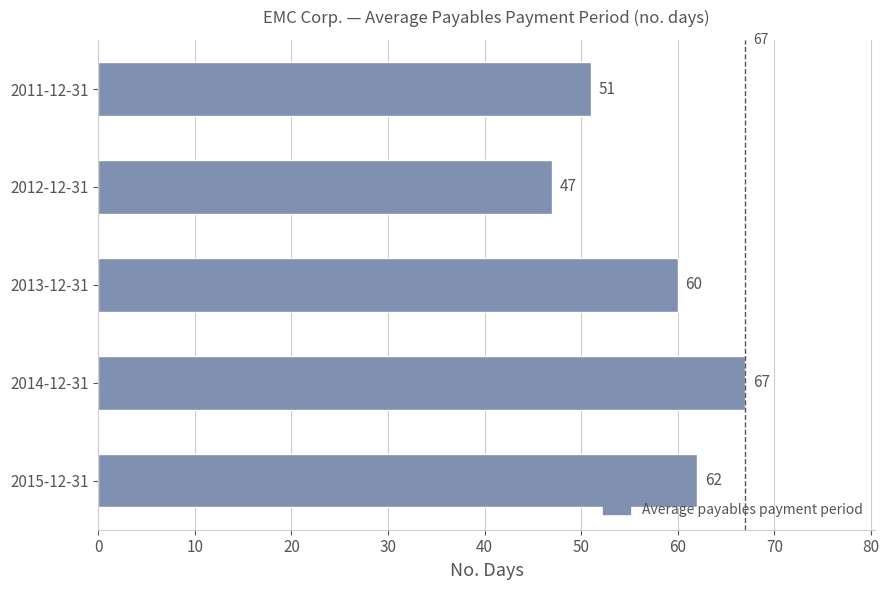

At which label is the value closest to 57?

2013-12-31